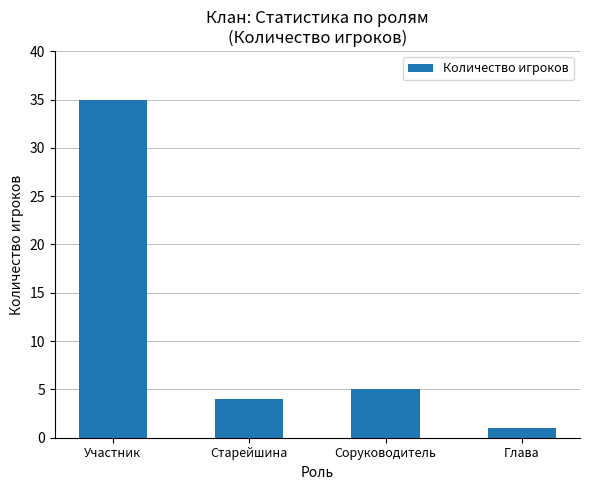

How many series are shown in this chart?

1